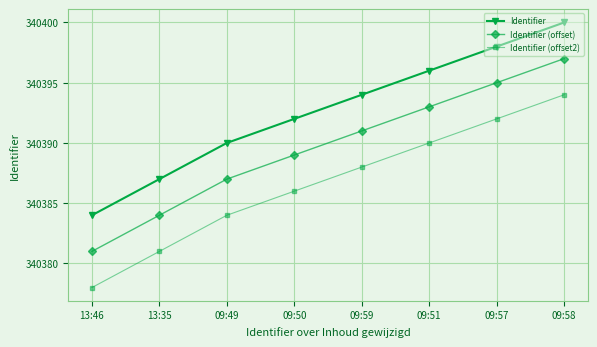

What is the spread (max minus min) of values at 13:46?

6